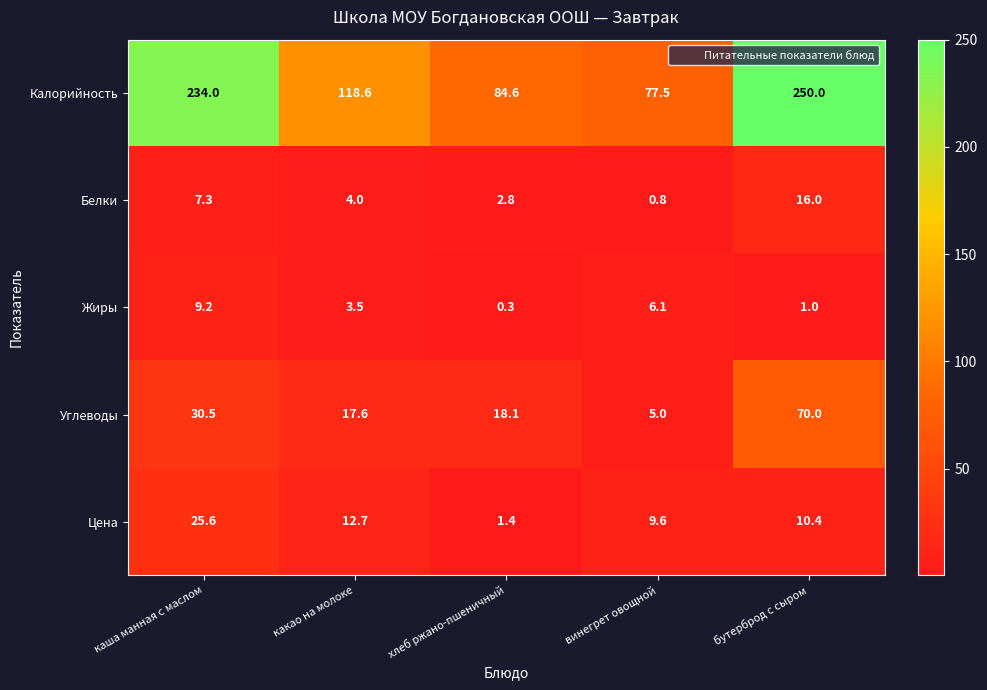

At which label does Белки reach its minimum?

винегрет овощной